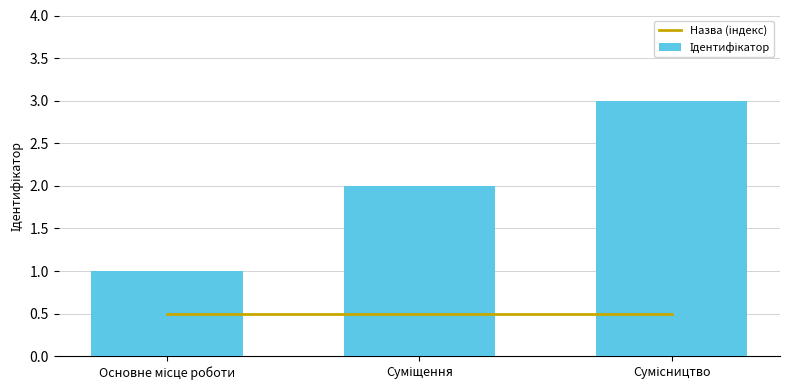

What are all the series names shown in the legend?

Назва (індекс), Ідентифікатор